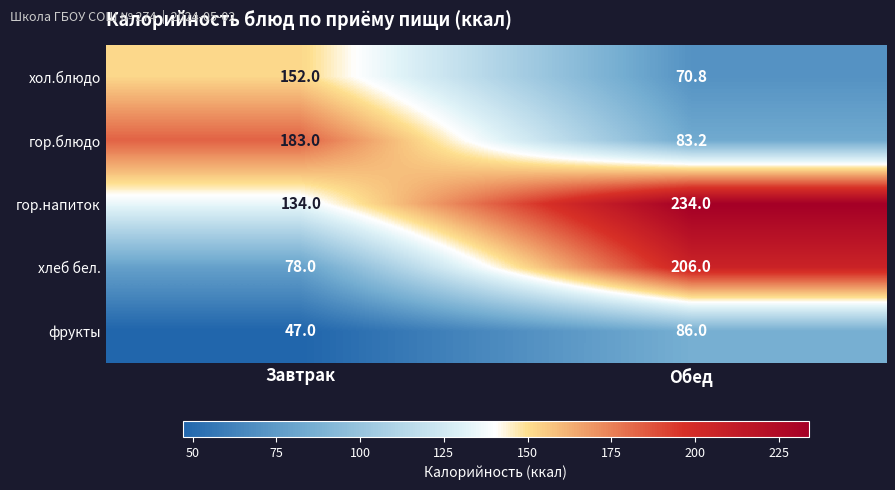

The value of хол.блюдо at Обед is 107.2. True or false?

False